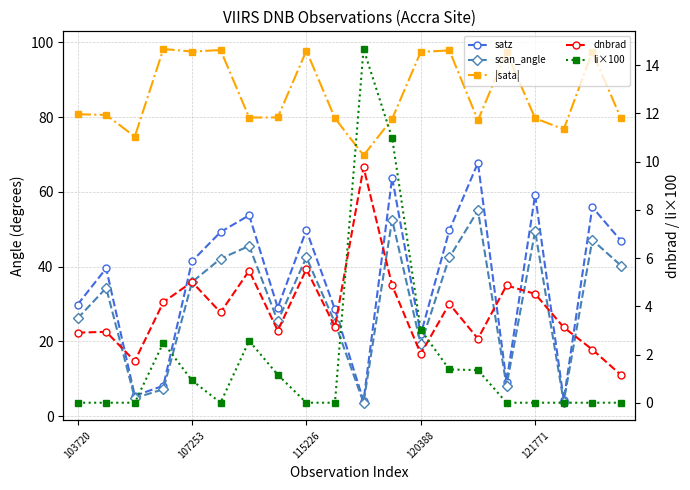

Between 17 and 10, which is larger?

17